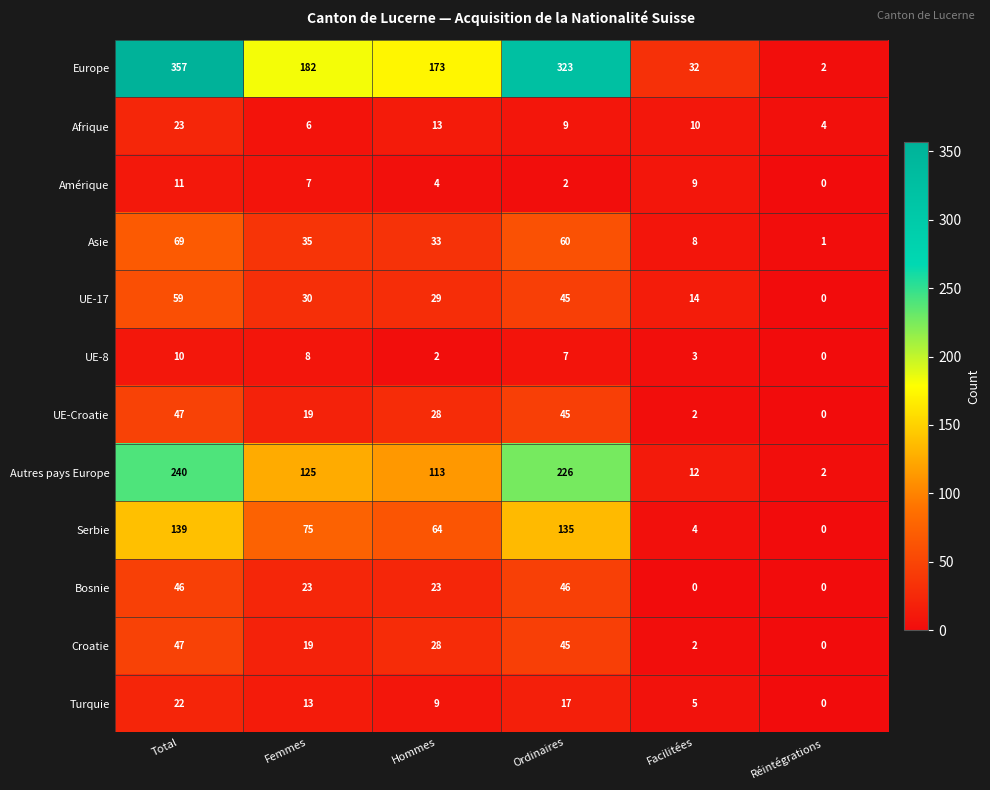

Between Femmes and Ordinaires, which series saw the biggest shift?

Europe